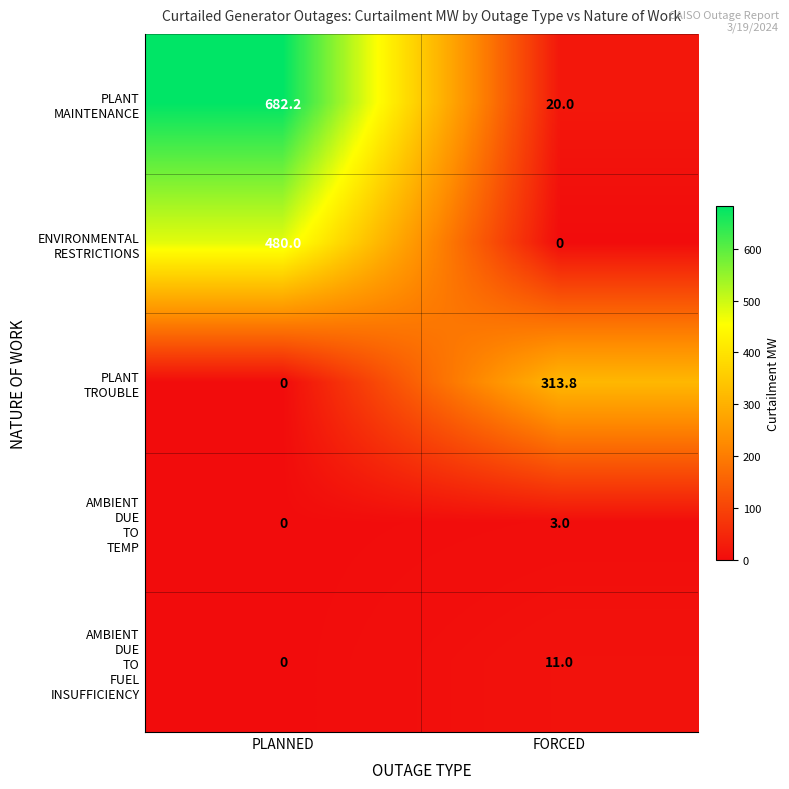

What is the total value across all series at PLANNED?

1162.2